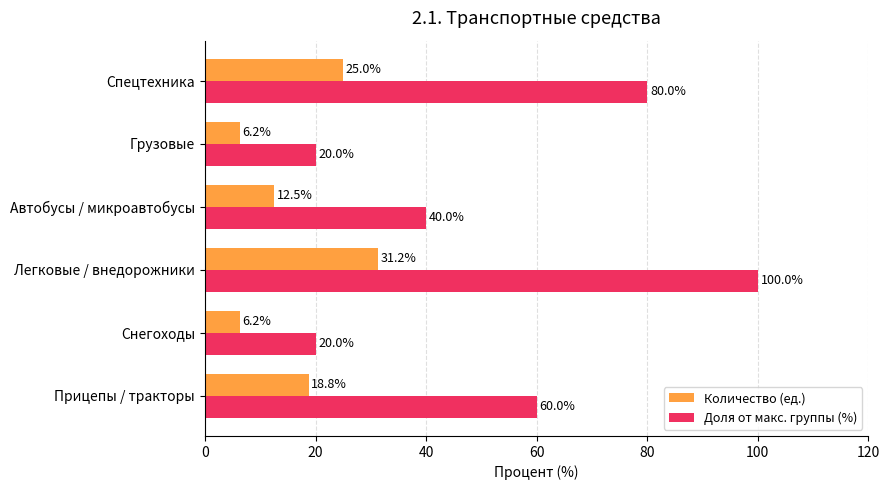

What is the greatest value displayed?

100.0